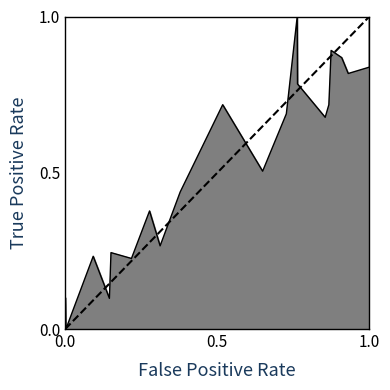

True or false: the data shows 0 at 0.0.

True